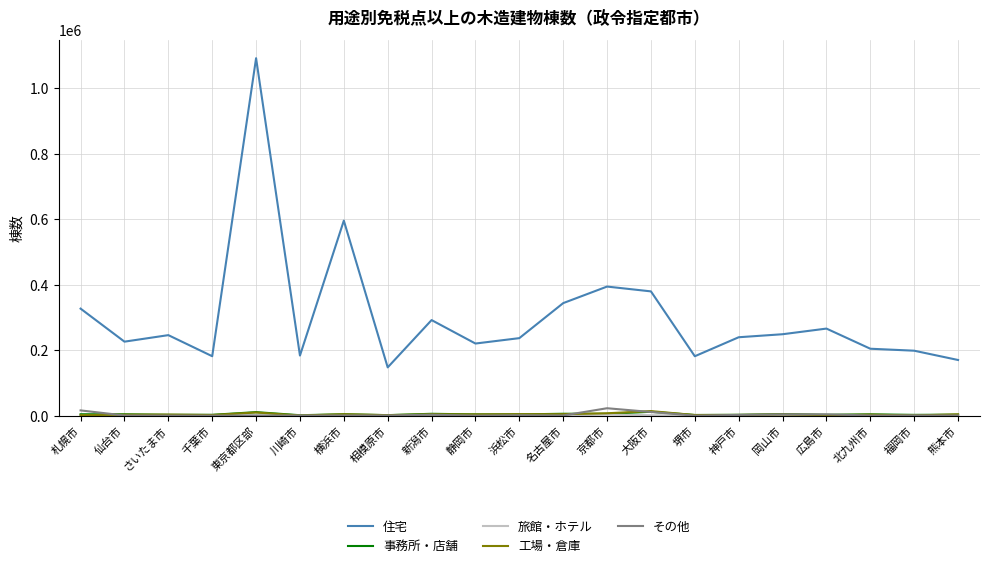

At which label is 住宅 closest to 619606?

横浜市